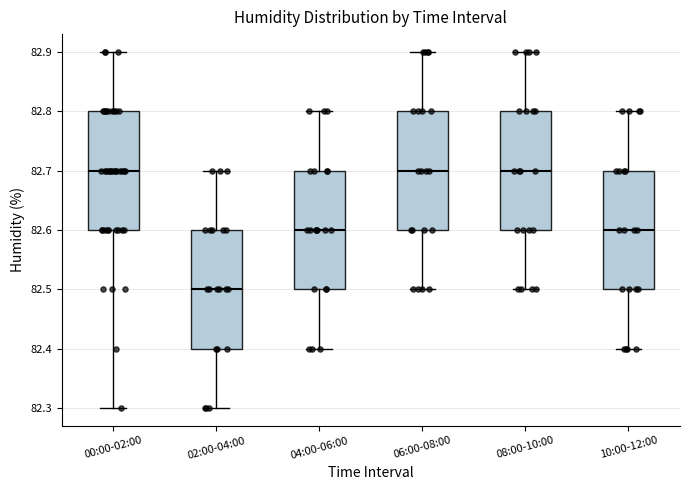

Where is the upper edge of the box for 00:00-02:00 on the y-axis? The values are not printed on the chart, so give them approximately, as read against the axis.

82.8